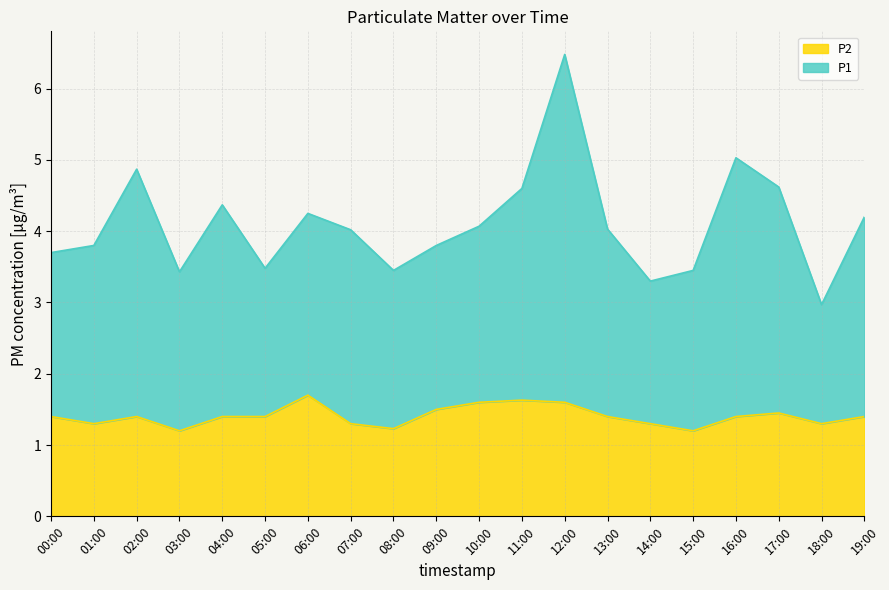

What is the difference between the P1 values at 01:00 and 17:00?

0.8